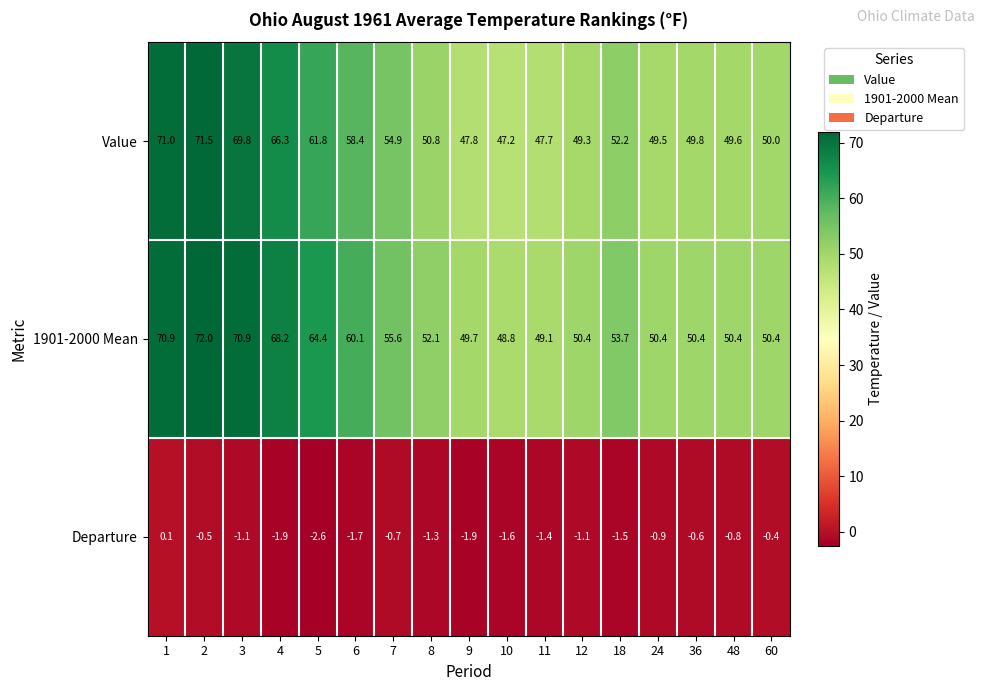

What is the lowest value of the 1901-2000 Mean series?

48.8